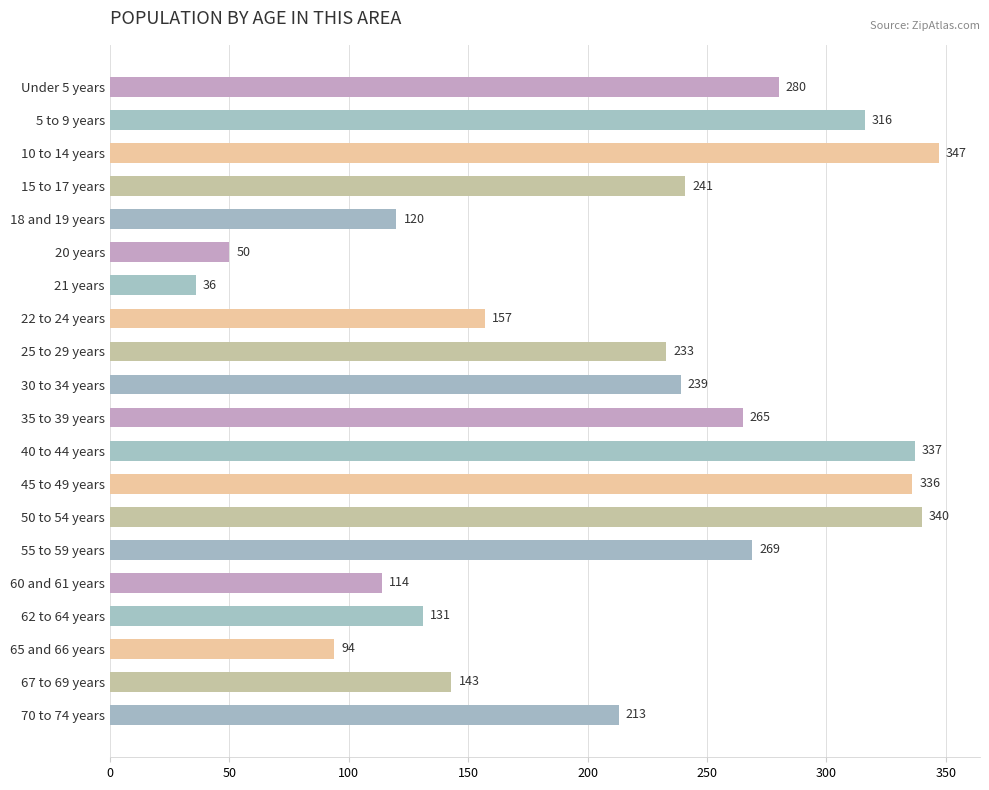

Count the number of data series in this chart.

1